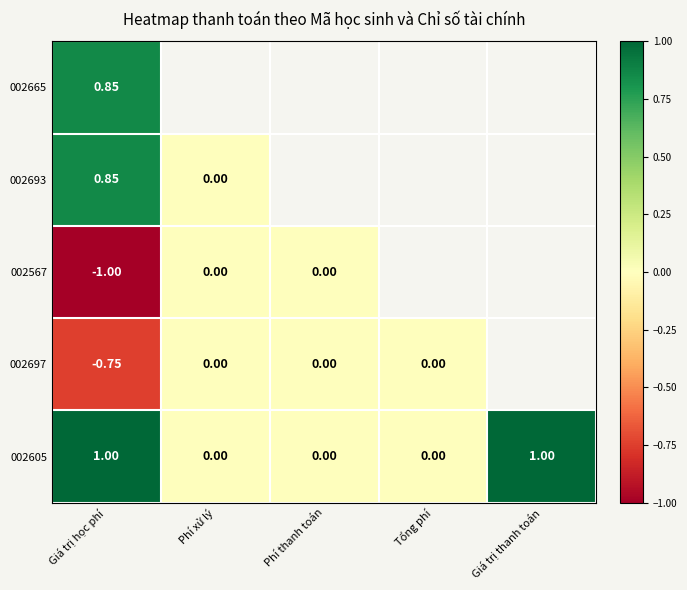

Is the value of 002665 at Giá trị học phí greater than the value of 002605 at Giá trị học phí?

No